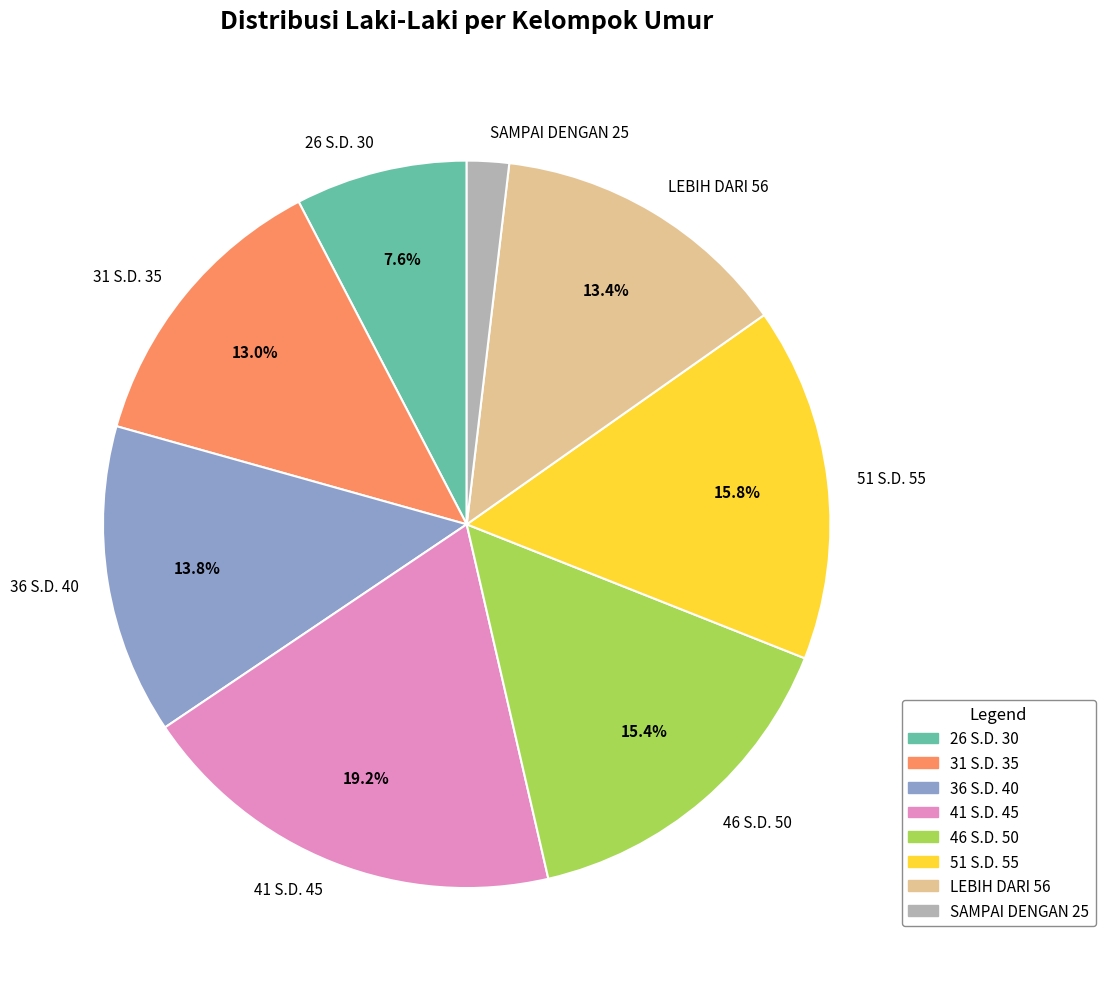

True or false: 26 S.D. 30 accounts for 1% of the total.

False